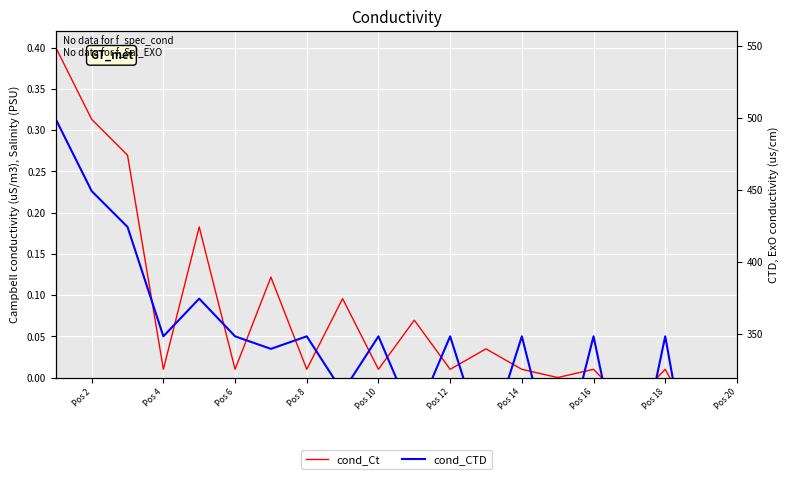

What position from the left is Pos 18?

18